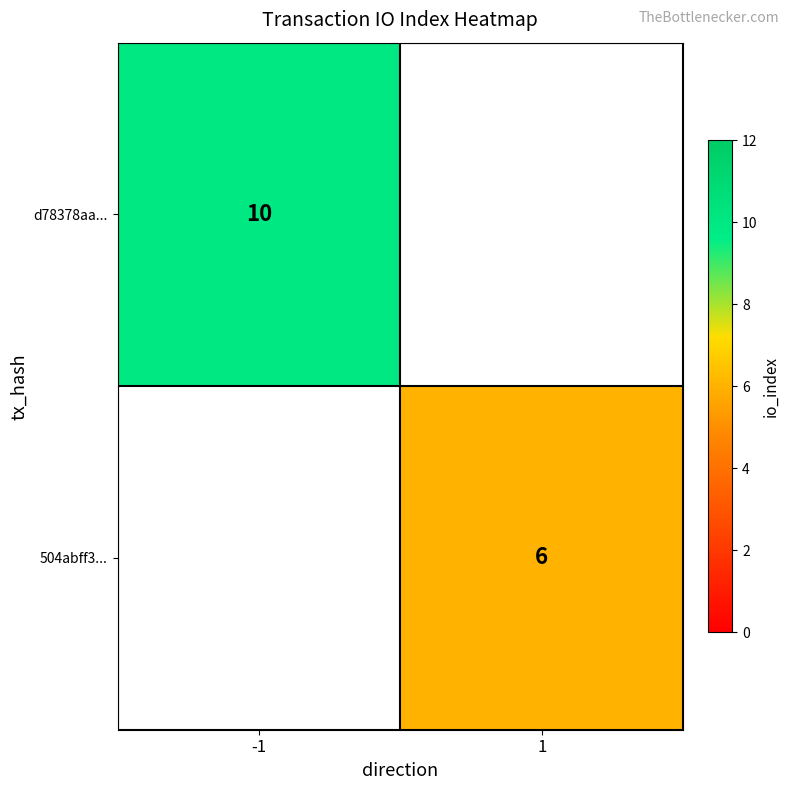

Is it true that 504abff3... equals 6 at 1?

True